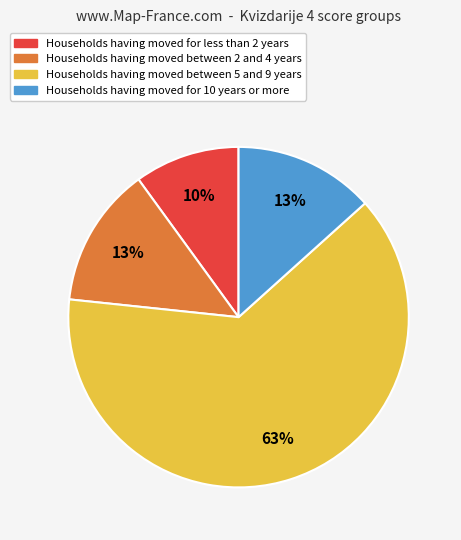

Combined, do Households having moved for 10 years or more and Households having moved for less than 2 years account for over 50%?

No